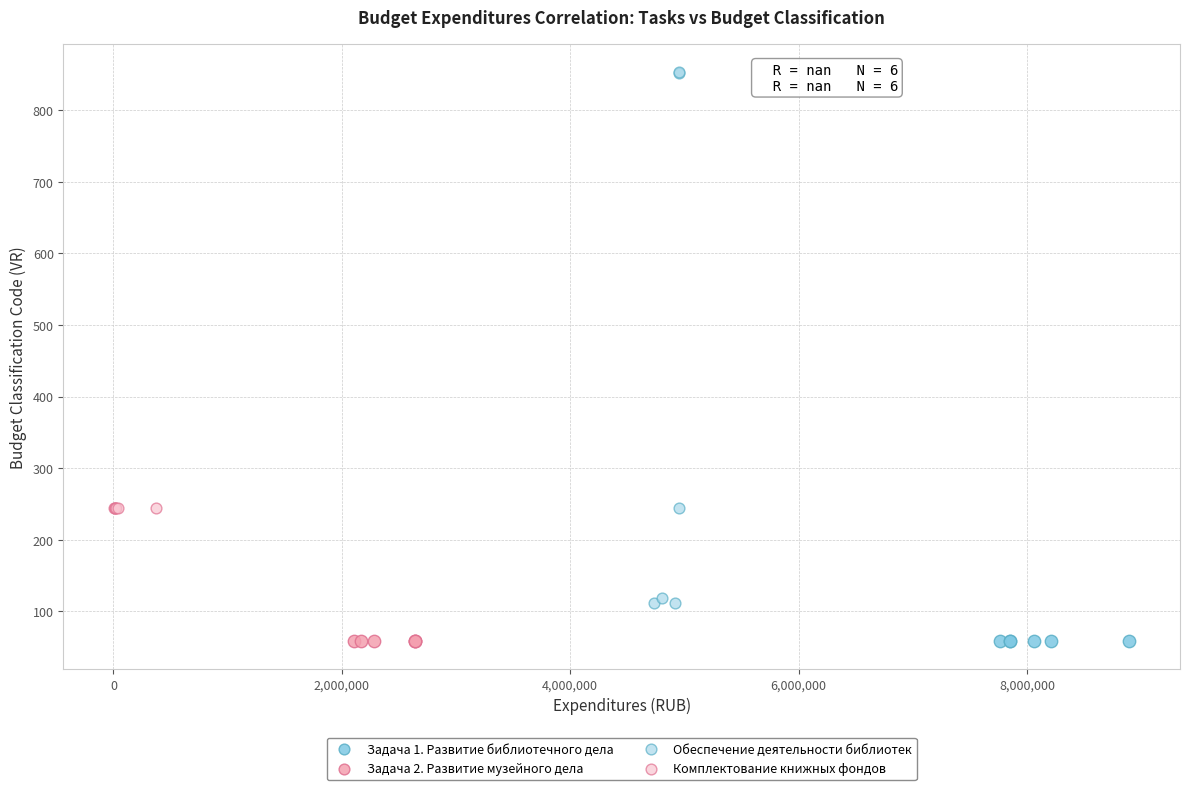

Which series reaches the maximum Y coordinate?

Обеспечение деятельности библиотек